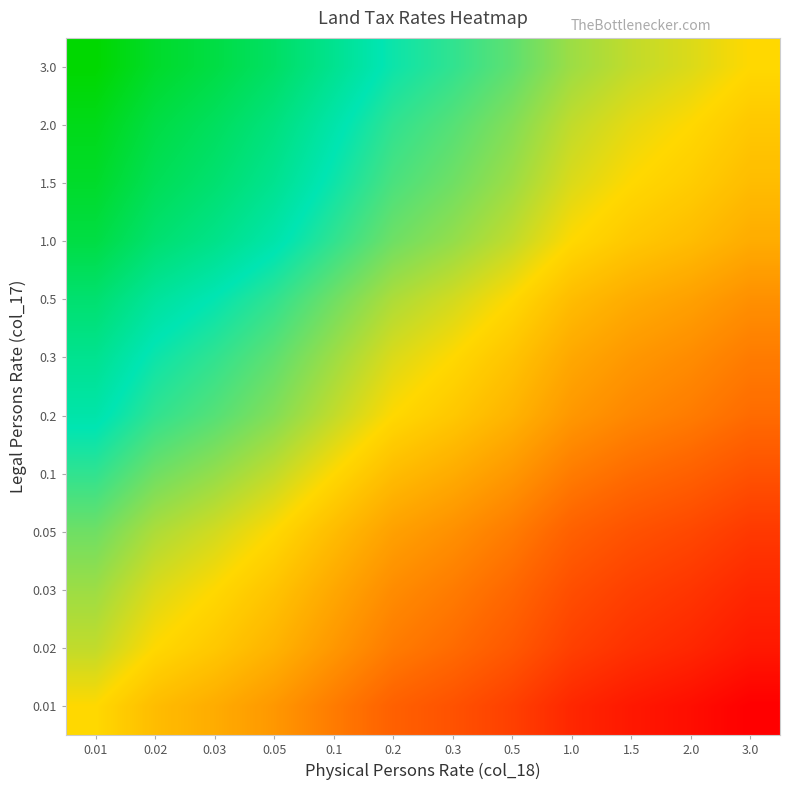

At which category is the sum across all series the highest?

0.01